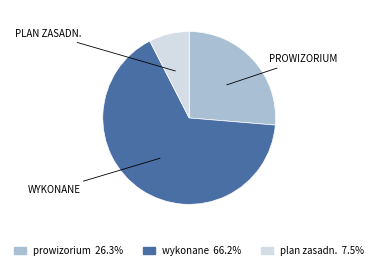

Do plan zasadn. 7.5% and wykonane 66.2% together represent more than half of the pie?

Yes